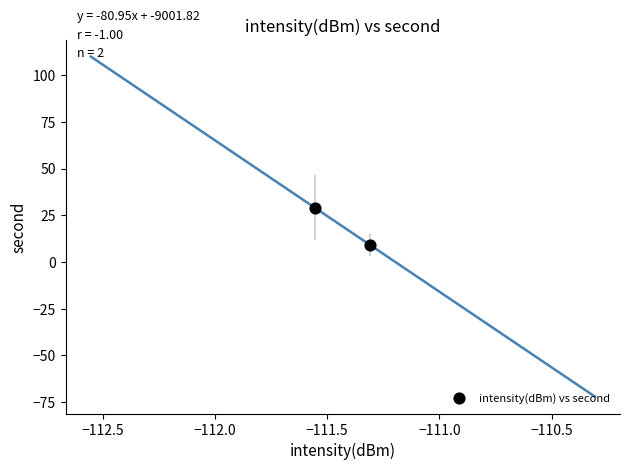

What is the range of Y values (max minus min)?

20